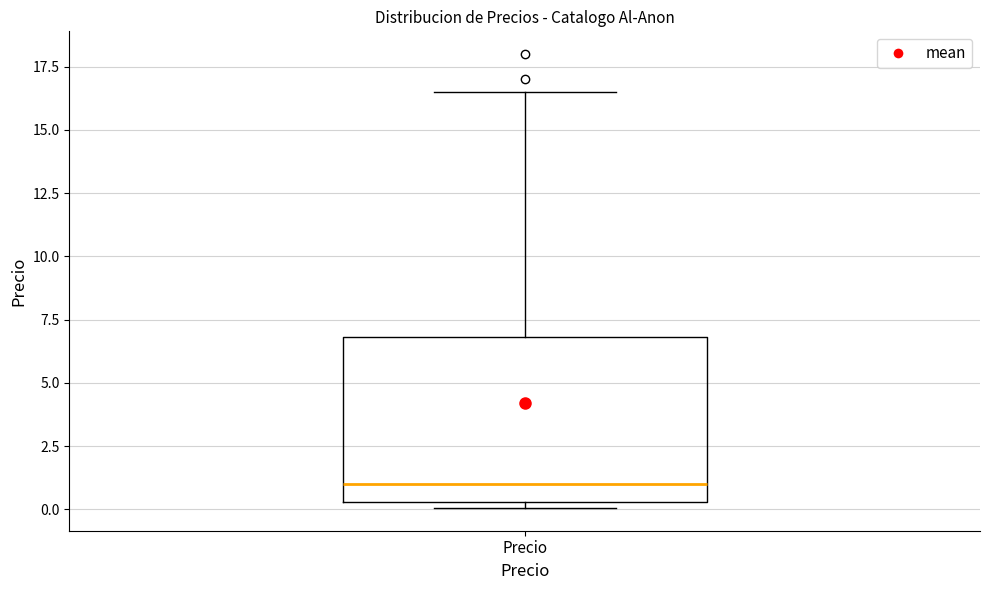

Where is the lower edge of the box for Precio on the y-axis? The values are not printed on the chart, so give them approximately, as read against the axis.

0.5